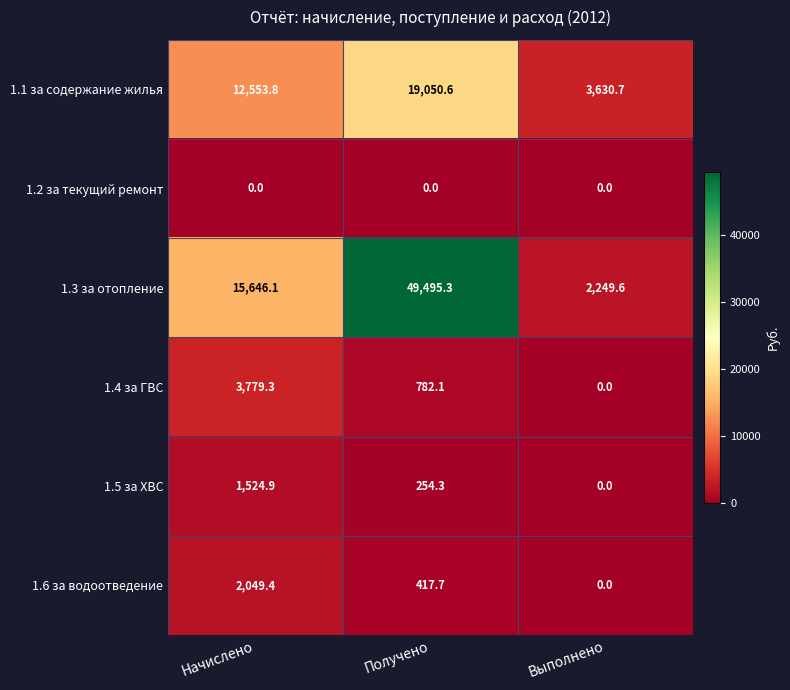

What is the sum of all 1.6 за водоотведение values?

2467.1